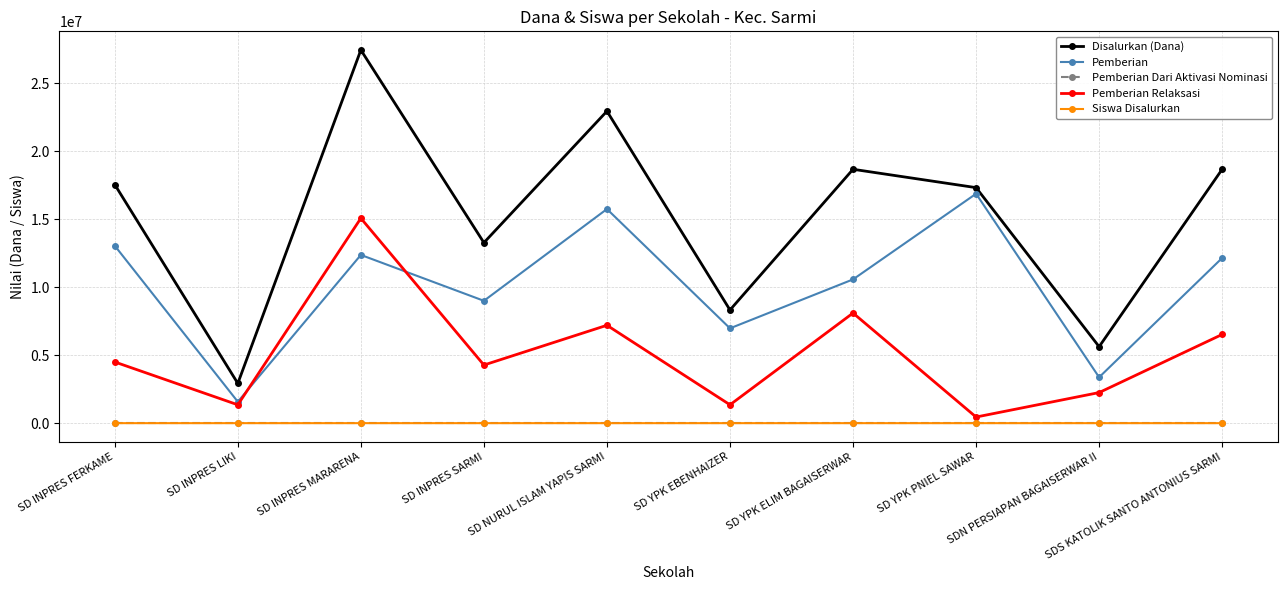

What is the label of the 1st point from the right?

SDS KATOLIK SANTO ANTONIUS SARMI